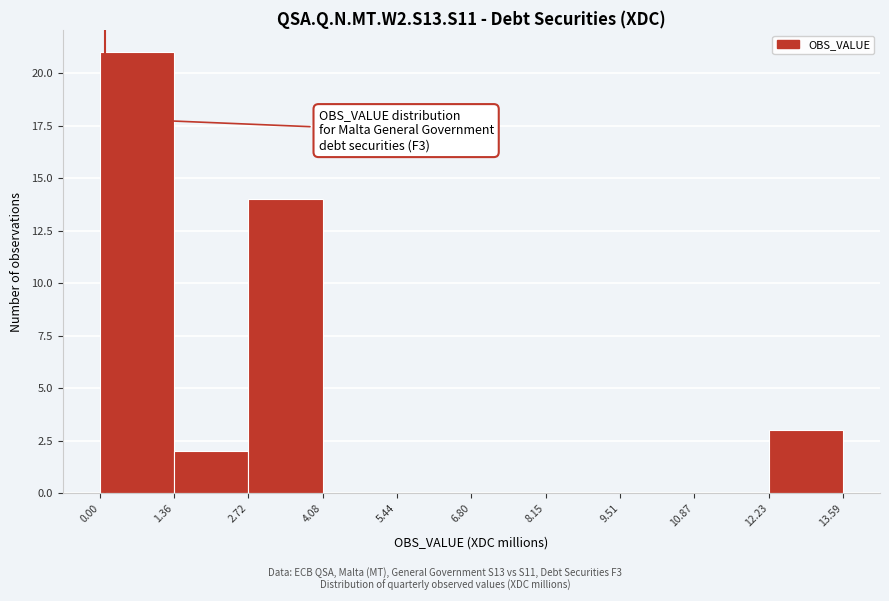

Over which range of the x-axis is the bar tallest?

0.00 to 1.36